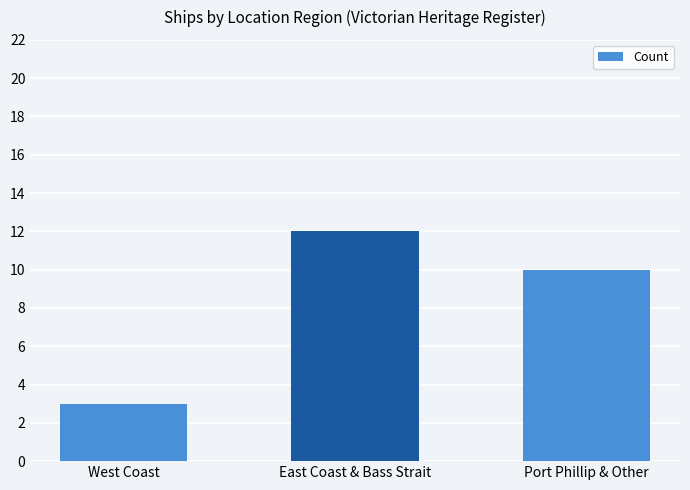

What is the average value?

8